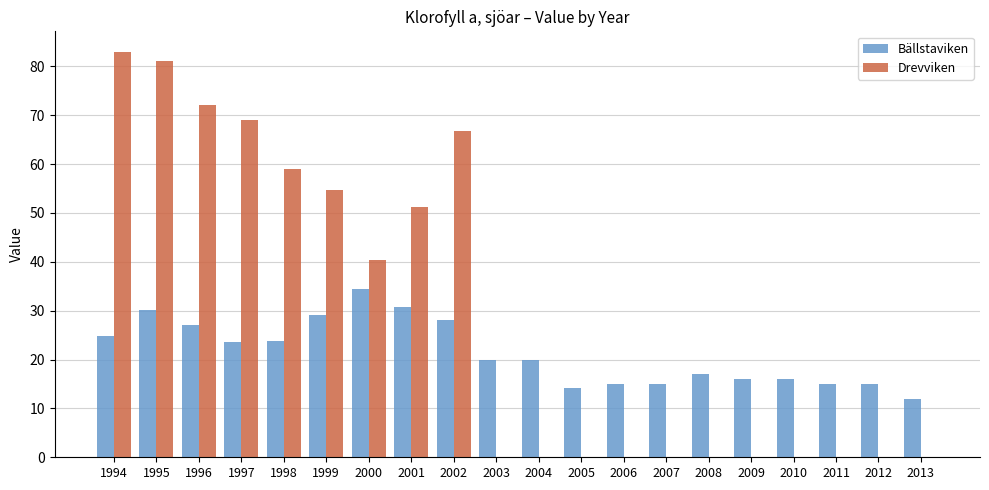

What is the total value across all series at 1996?

99.1